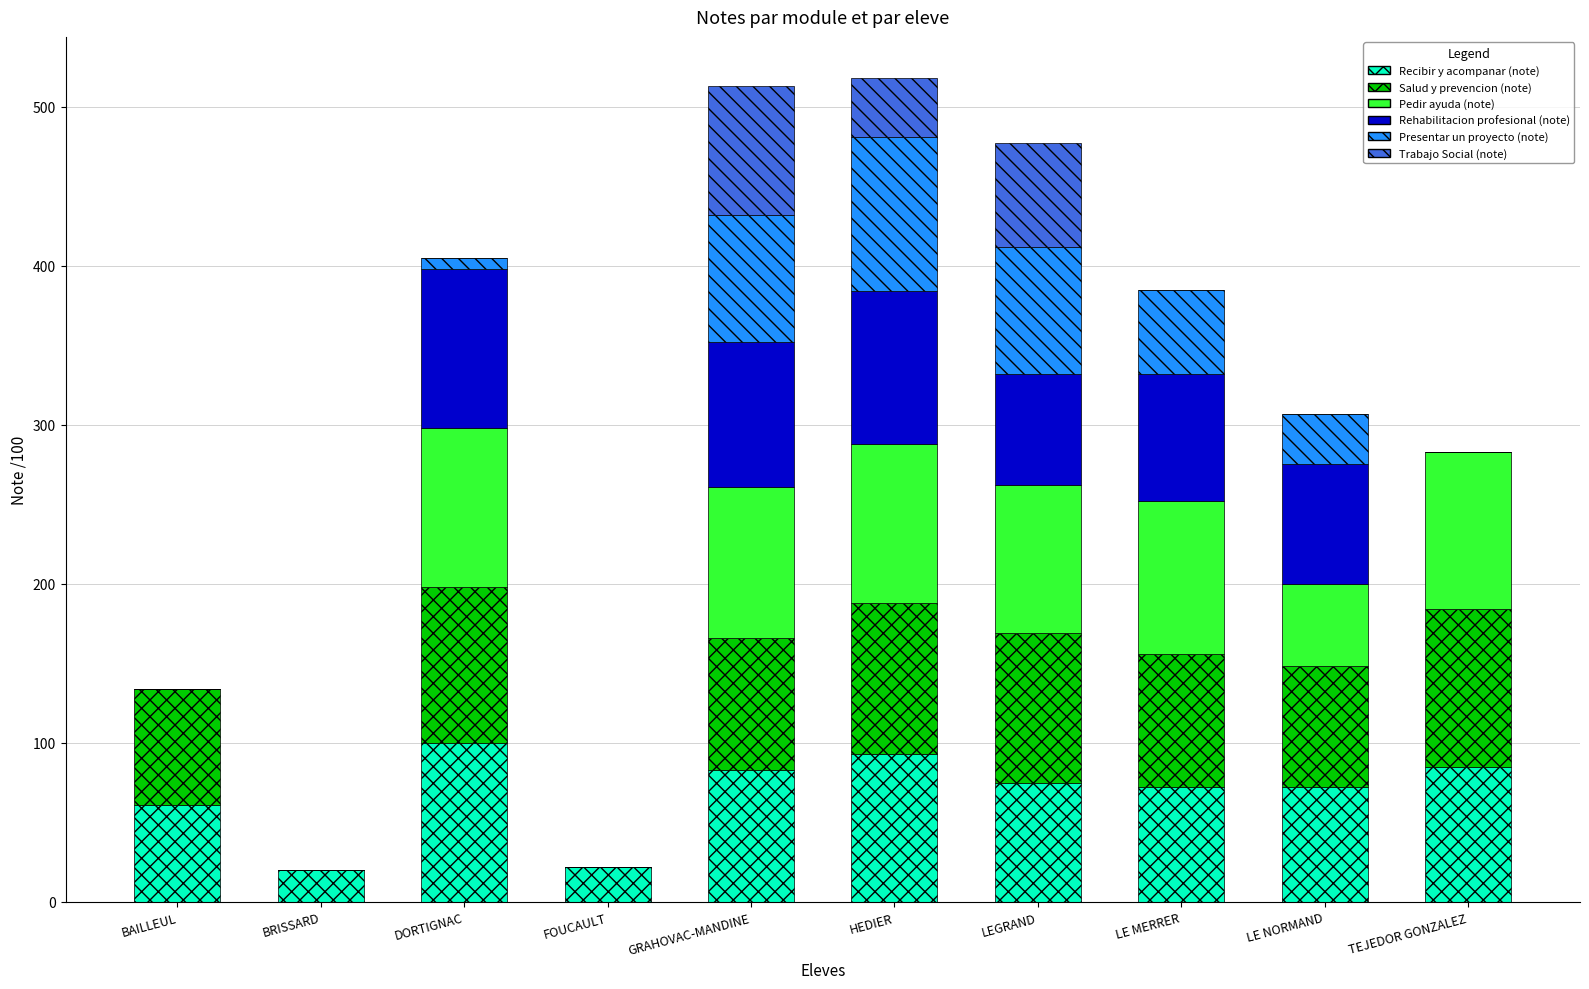

What is the total value across all series at GRAHOVAC-MANDINE?

513